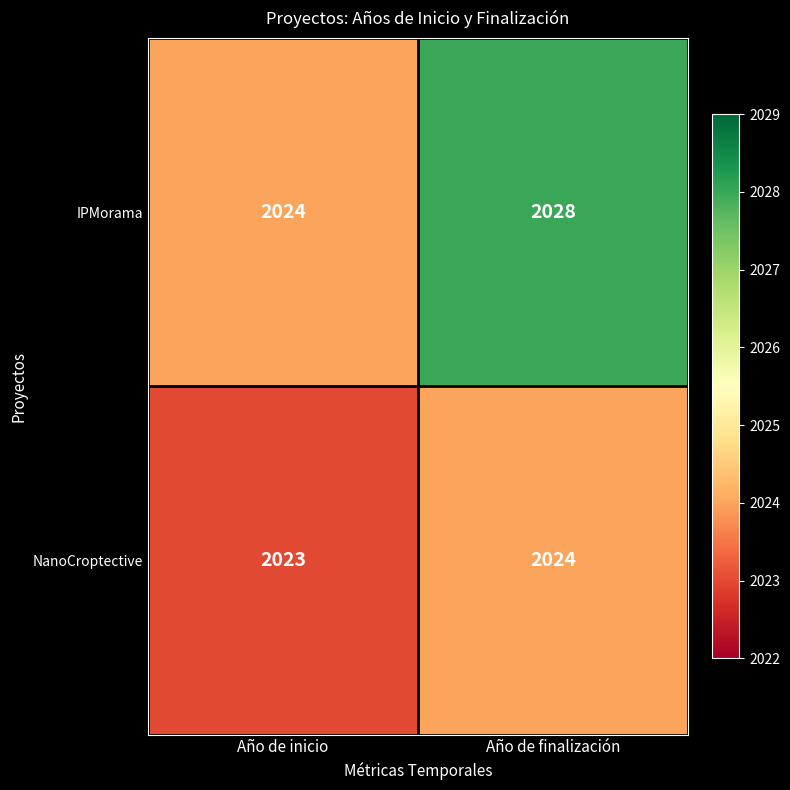

Rank the series by their average value, from highest to lowest.

IPMorama, NanoCroptective